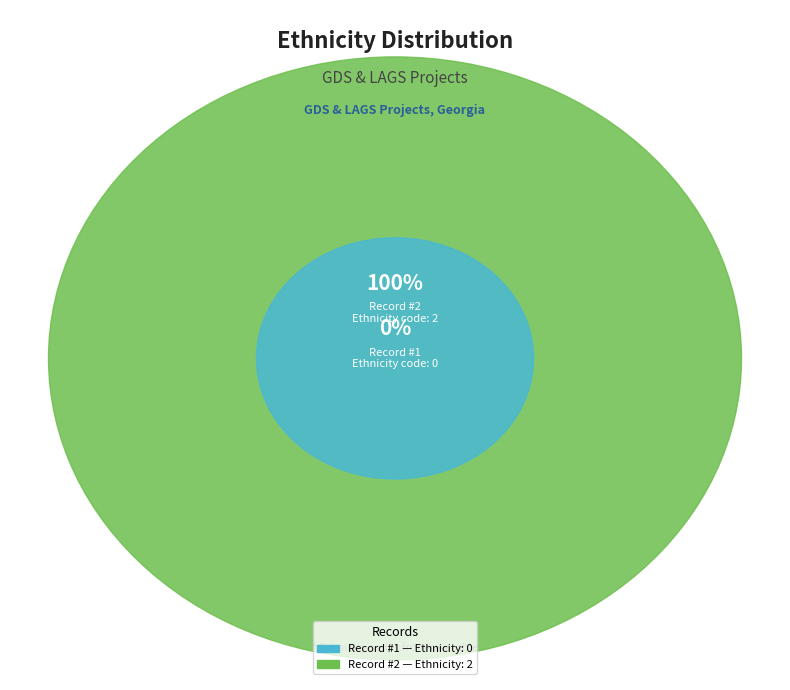

What is the change in value from 1 to 2?

+2